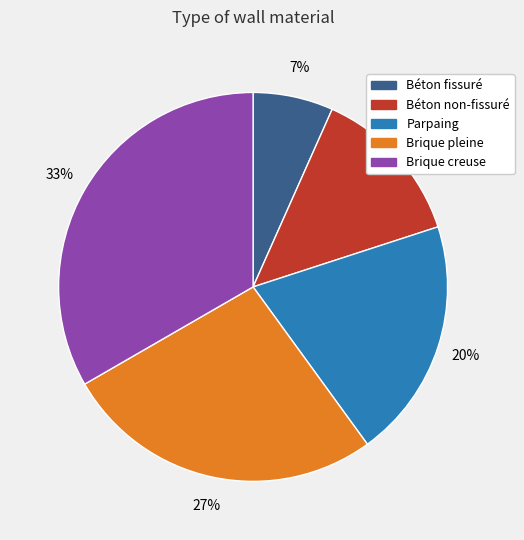

Does Béton non-fissuré represent more than half of the total?

No